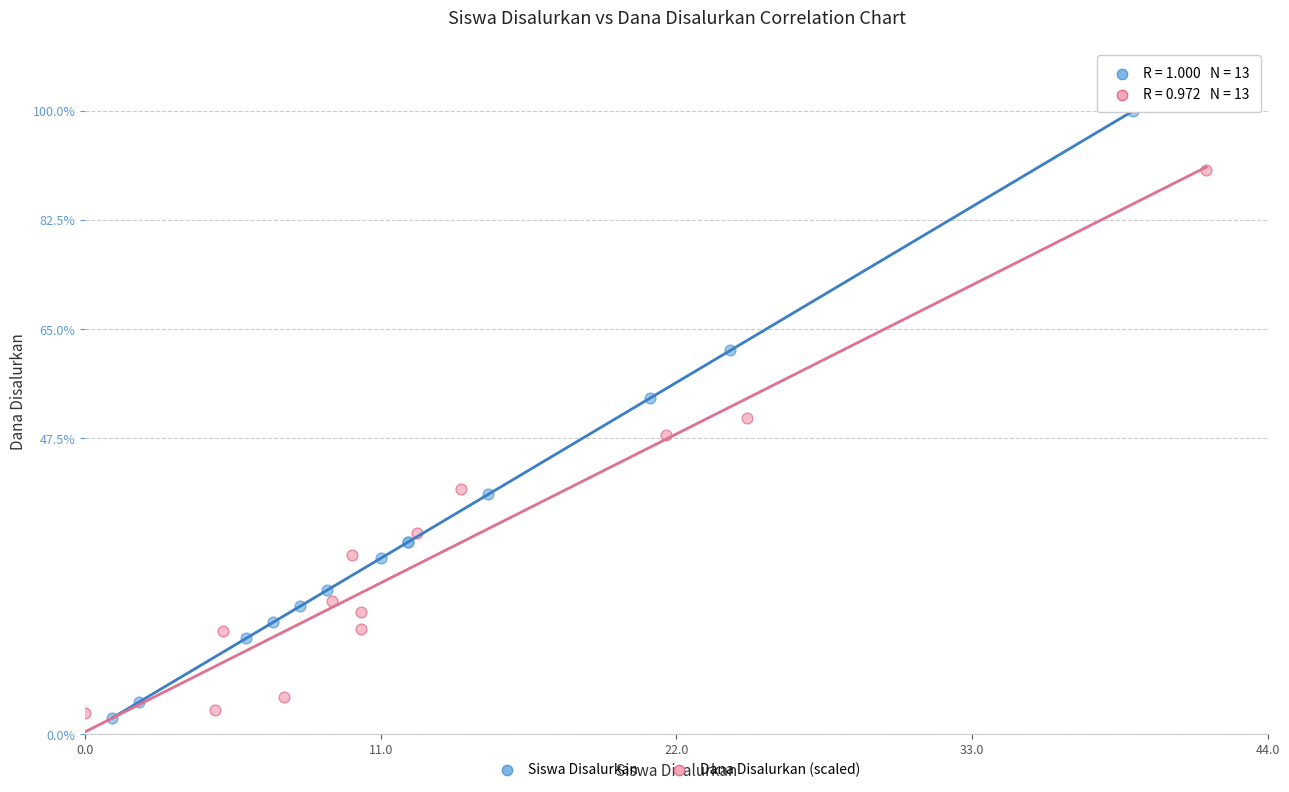

Which series has the widest spread of Y values?

Siswa Disalurkan